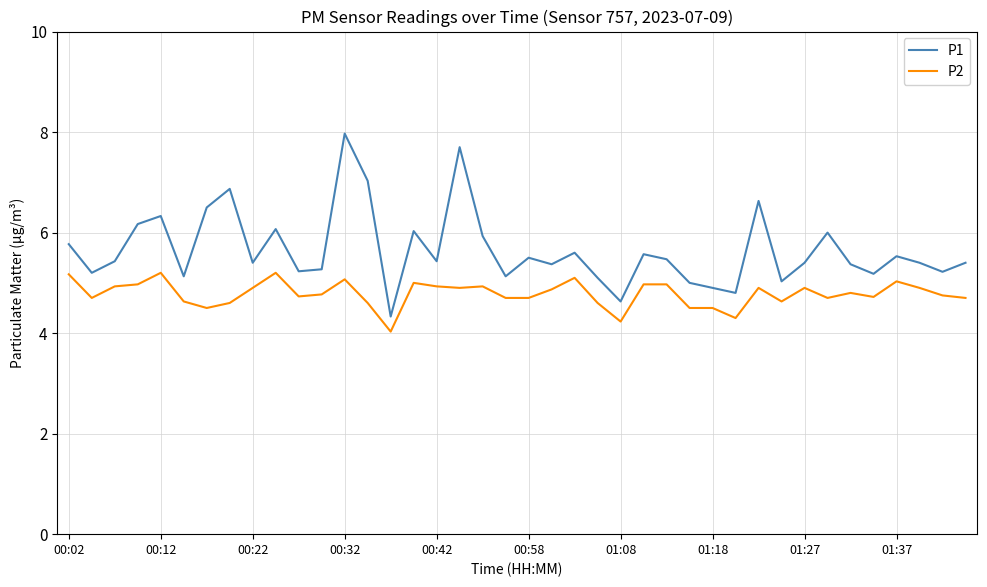

What are all the series names shown in the legend?

P1, P2